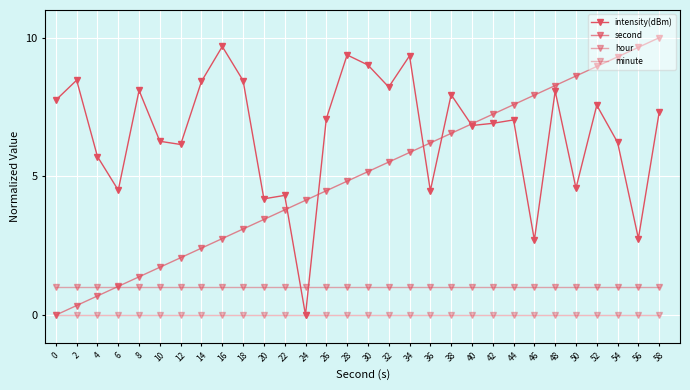

Is it true that hour equals 0.3 at 24?

False